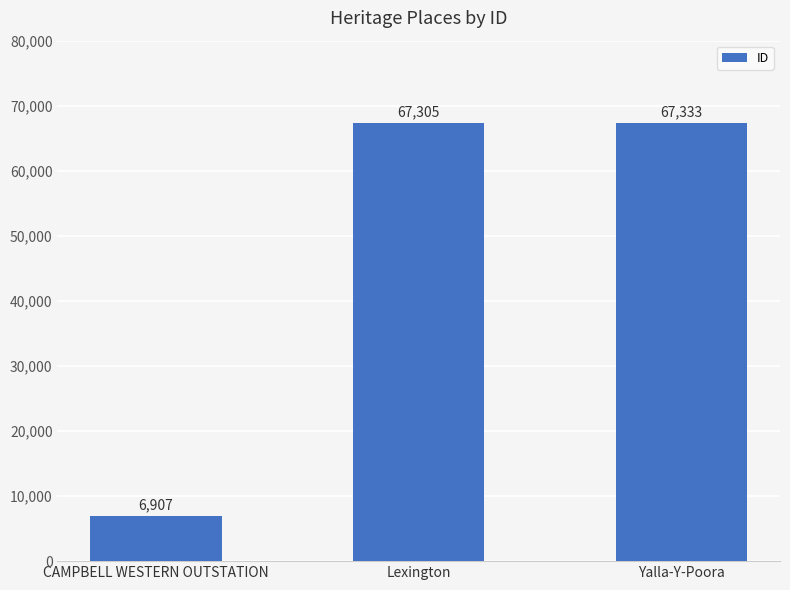

At which label is the value closest to 37120?

Lexington